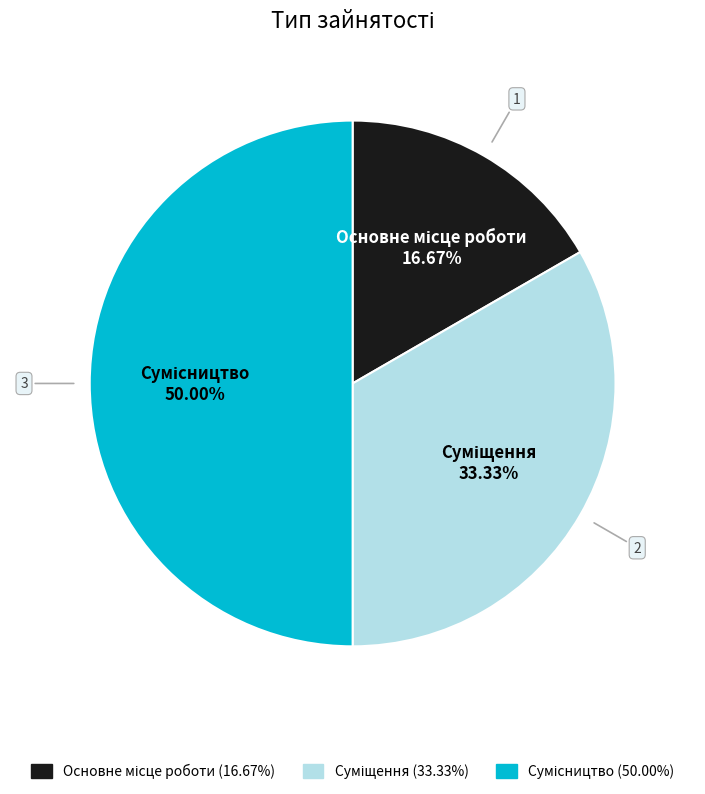

Which has a higher value, Основне місце роботи or Сумісництво?

Сумісництво